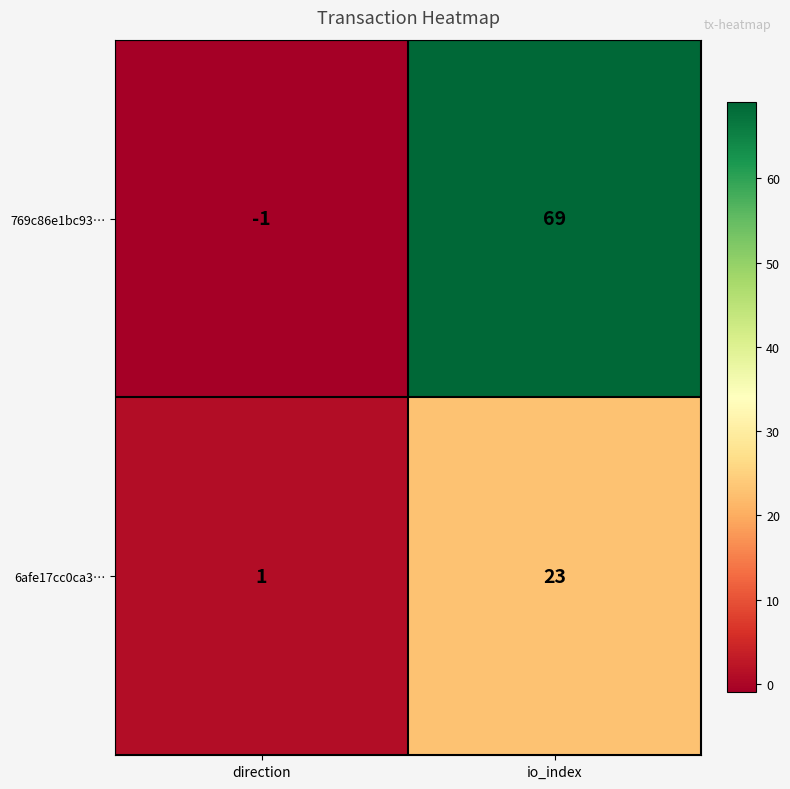

Where is 769c86e1bc93… nearest to the value 34?

direction